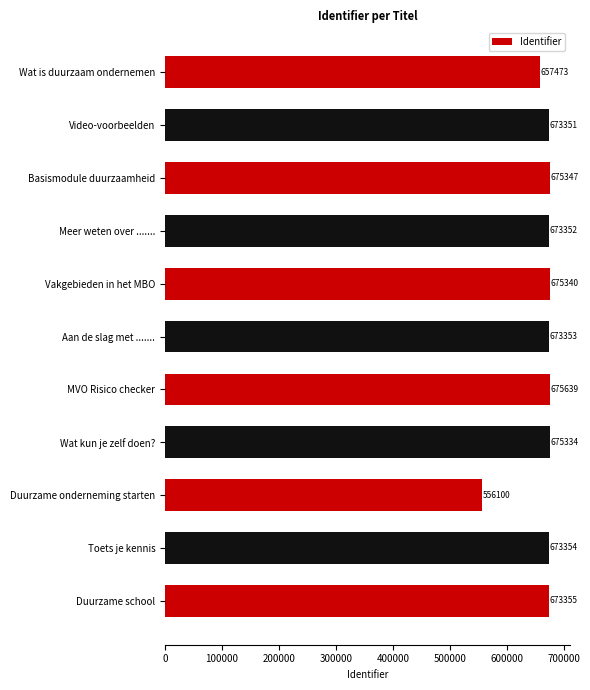

What is the change in value from Wat is duurzaam ondernemen to MVO Risico checker?

+18166